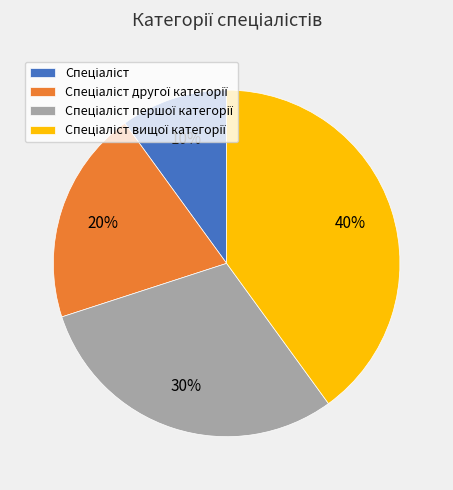

To the nearest percent, what is the average slice percentage?

25%